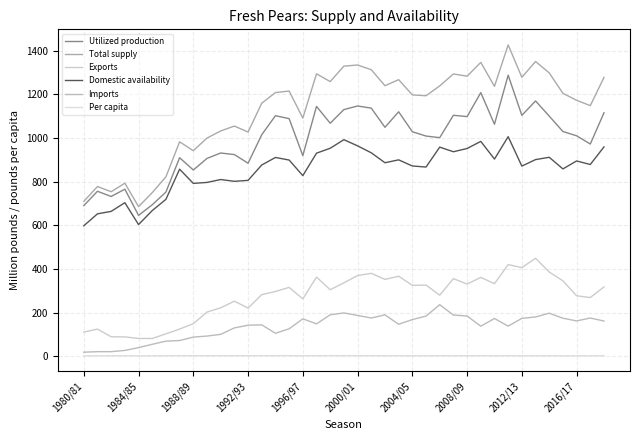

Where does the Domestic availability series first go above 878?

14